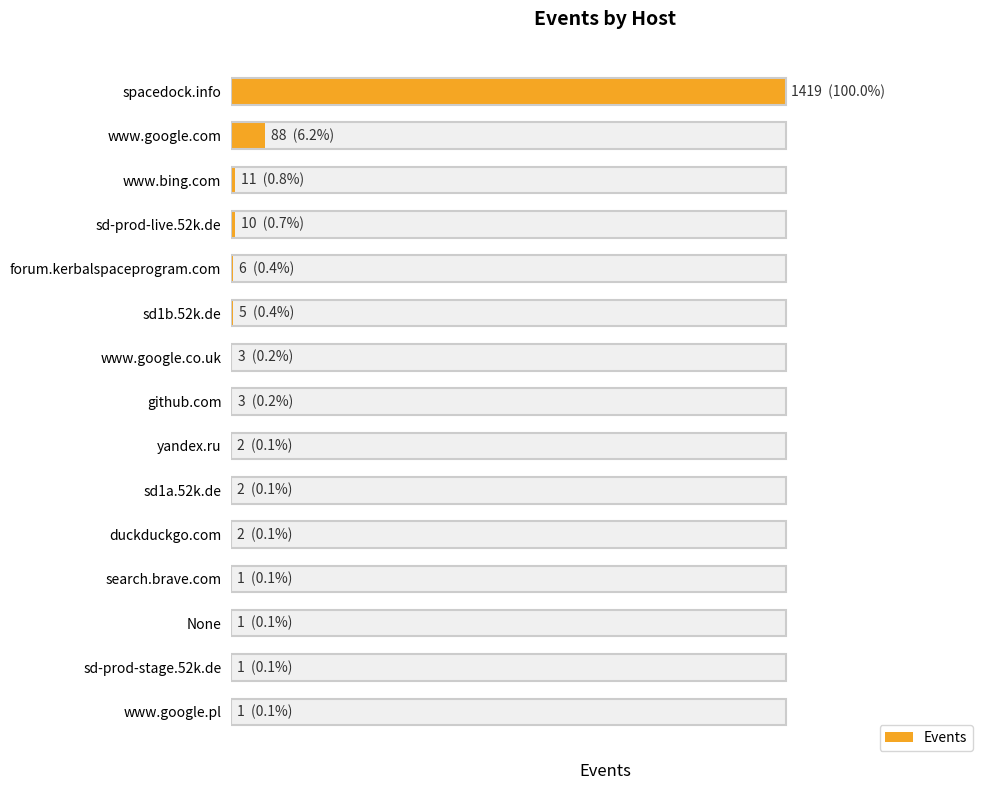

What is the maximum value shown in the chart?

1419